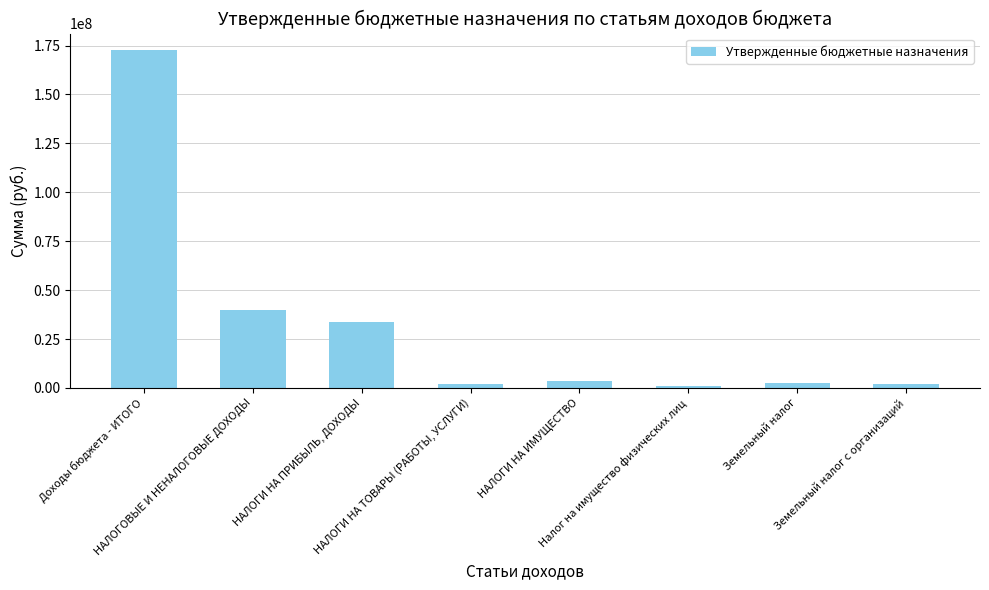

What is the difference between the maximum and minimum values?

171567076.1